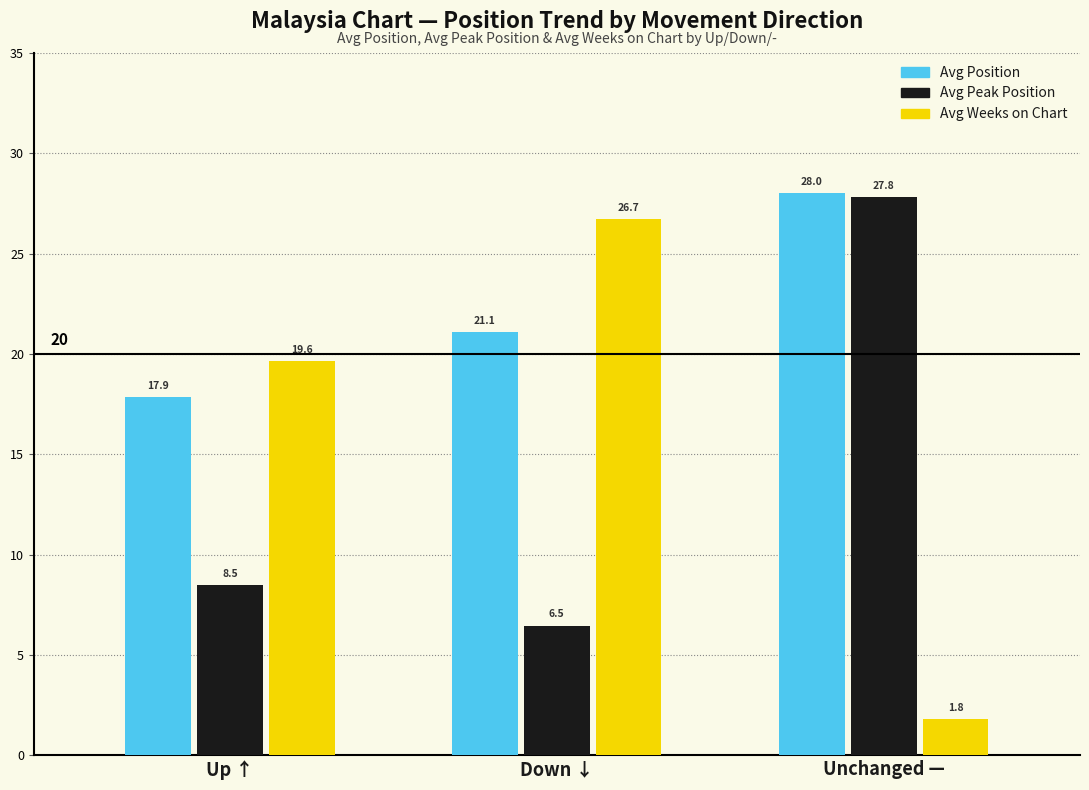

How many values in the Avg Position series exceed 21?

2